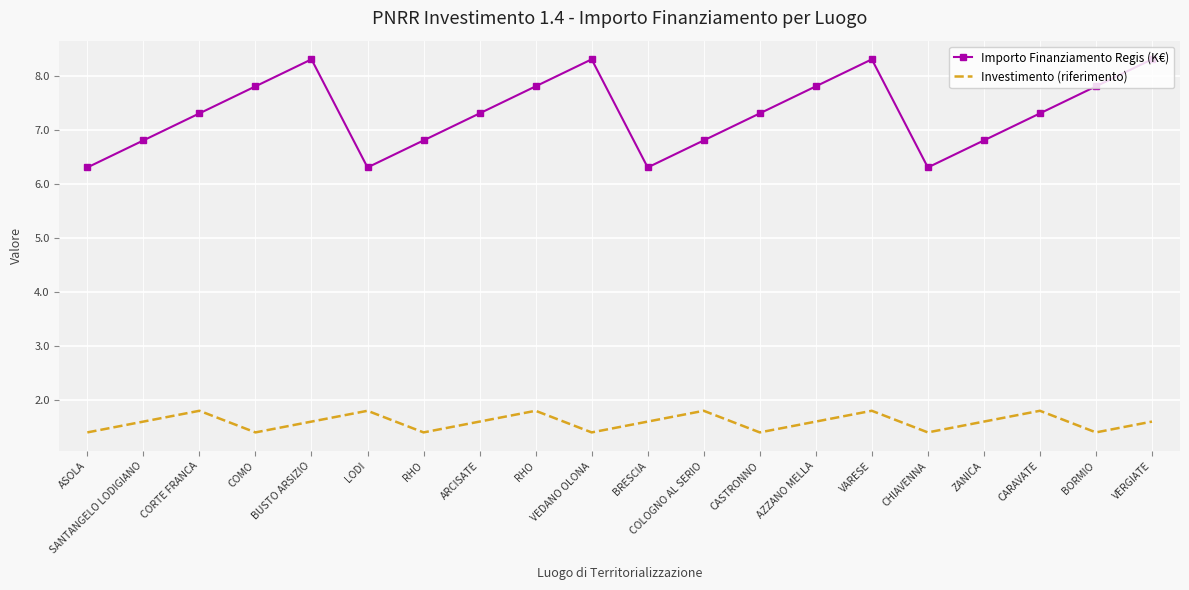

What is the minimum value shown in the chart?

1.4